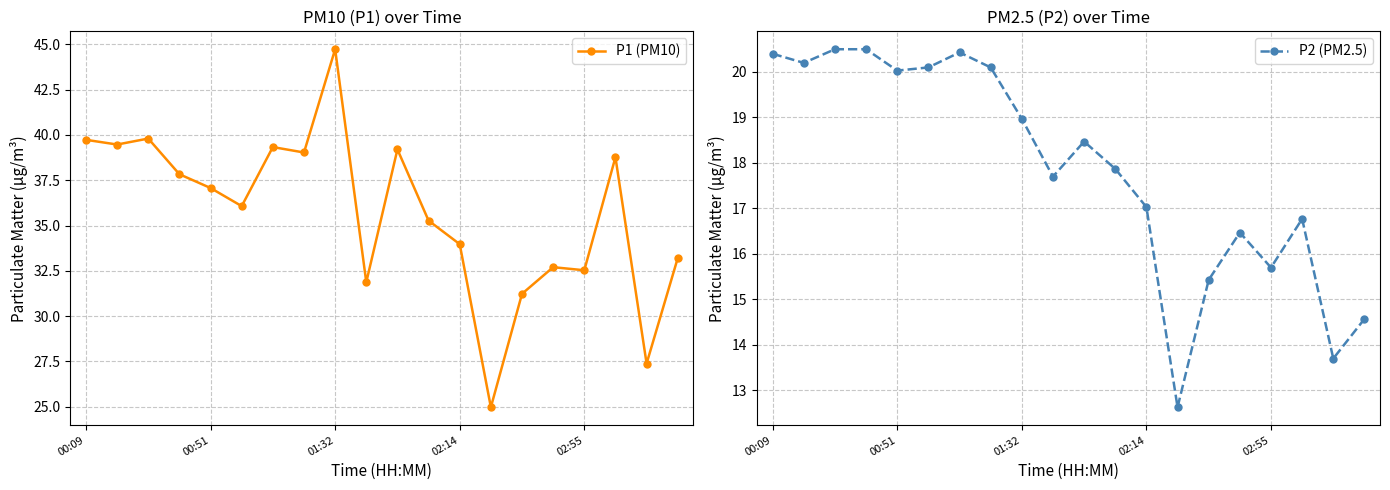

Is it true that P1 (PM10) equals 34.0 at 02:14?

True